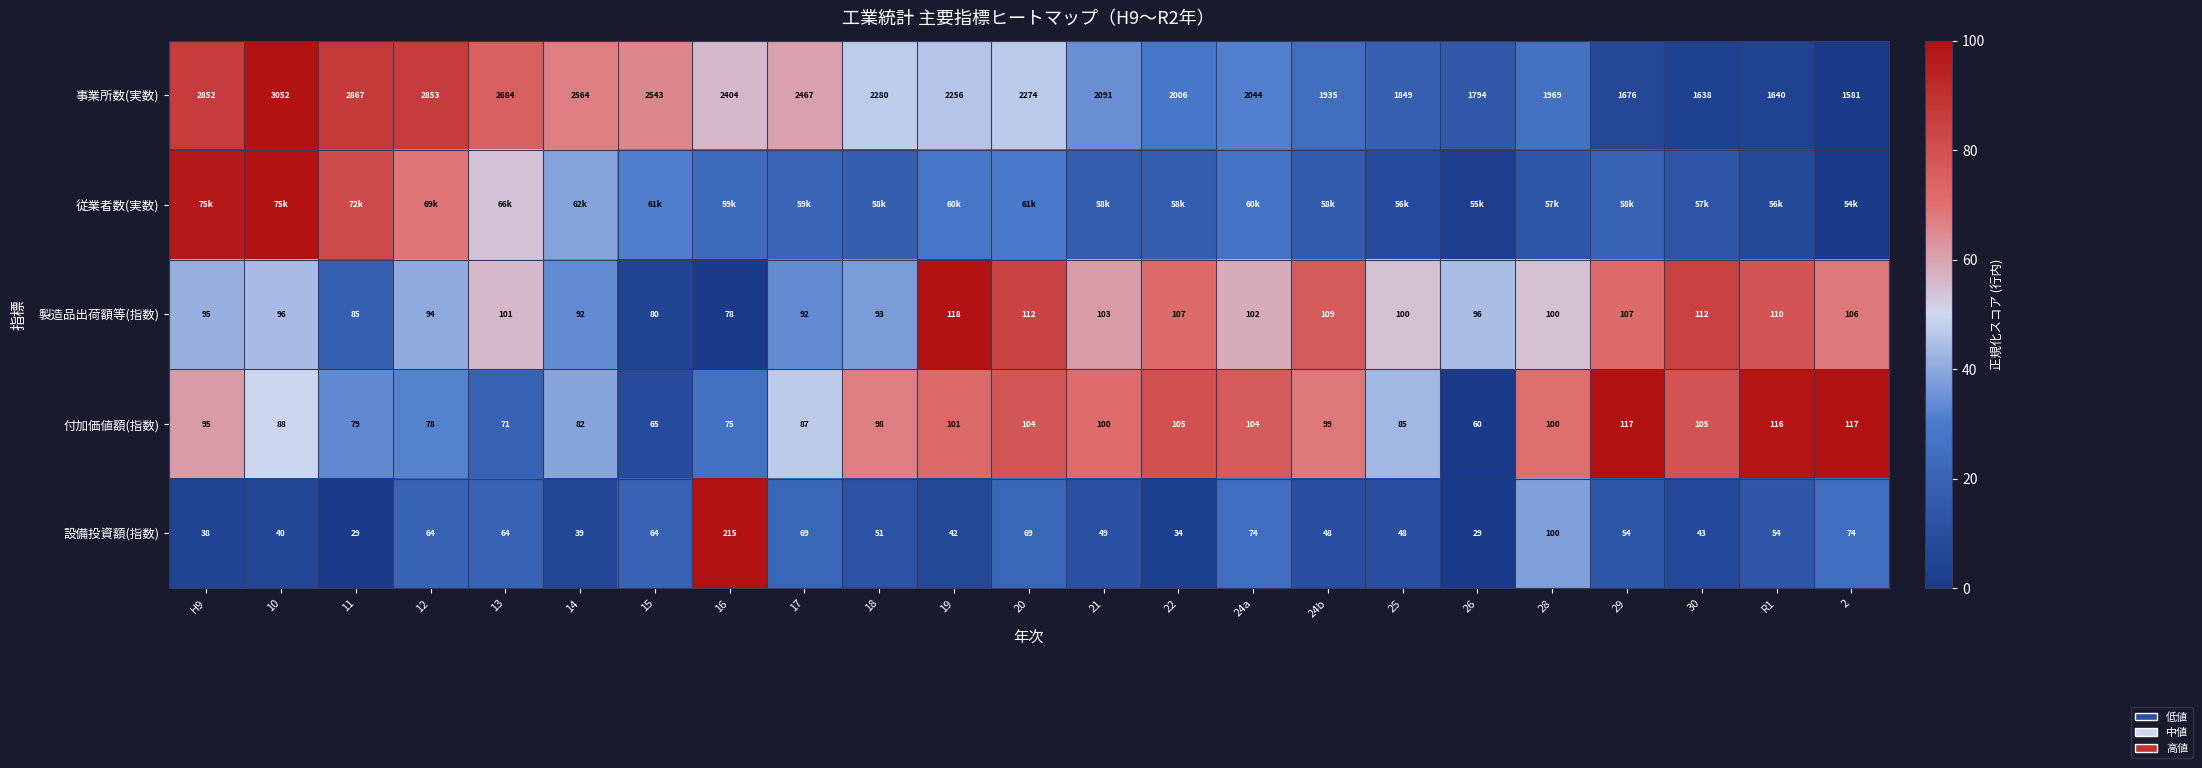

How many values in the 製造品出荷額等(指数) series are below 100?

10